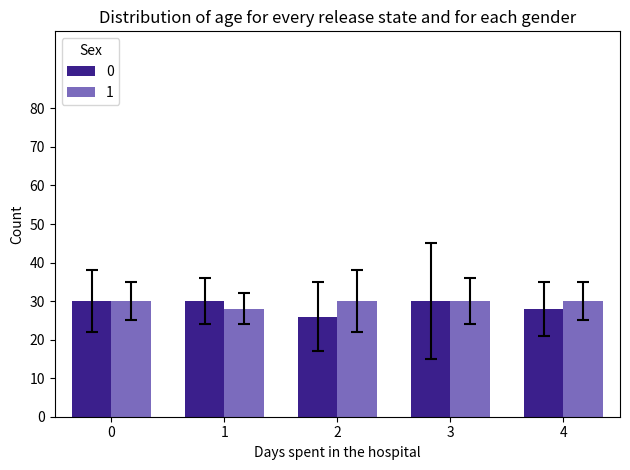

What is the sum of all 1 values?

148